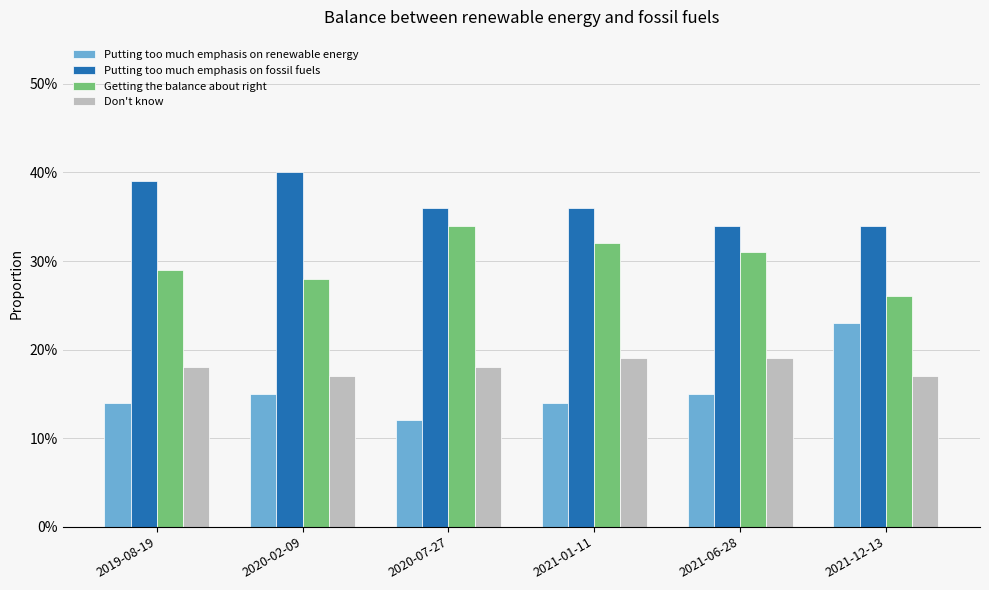

What is the difference between the Putting too much emphasis on renewable energy values at 2021-06-28 and 2021-12-13?

0.1